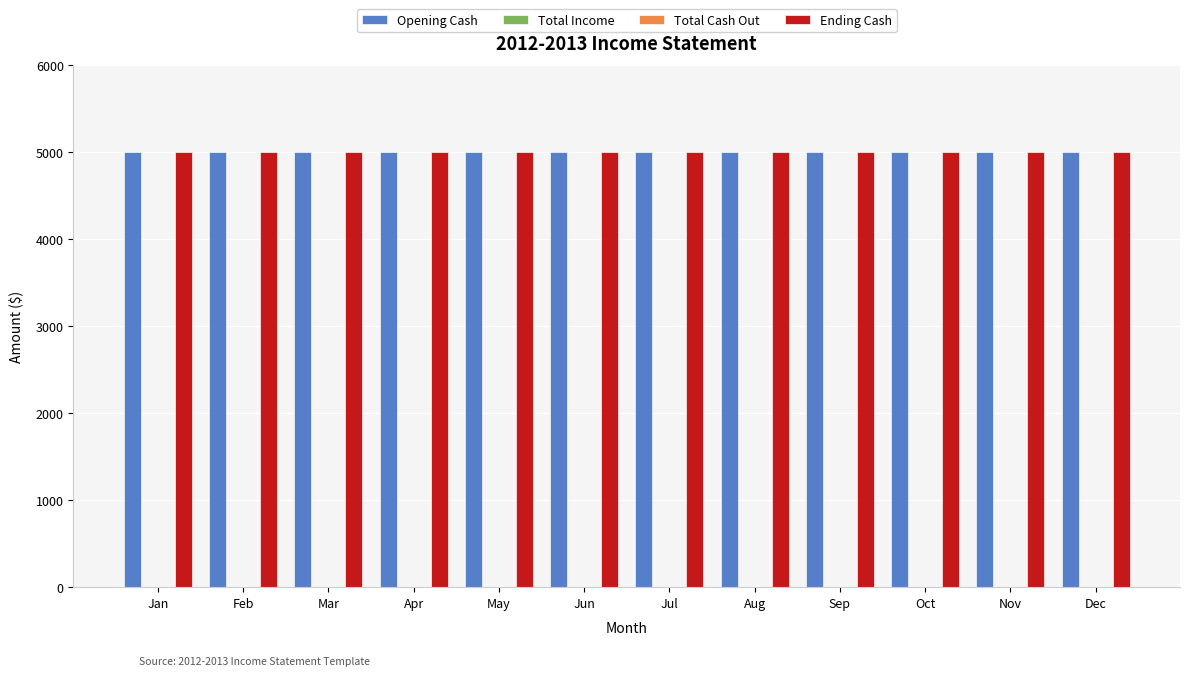

List the series in order of their peak value, highest first.

Opening Cash, Ending Cash, Total Income, Total Cash Out